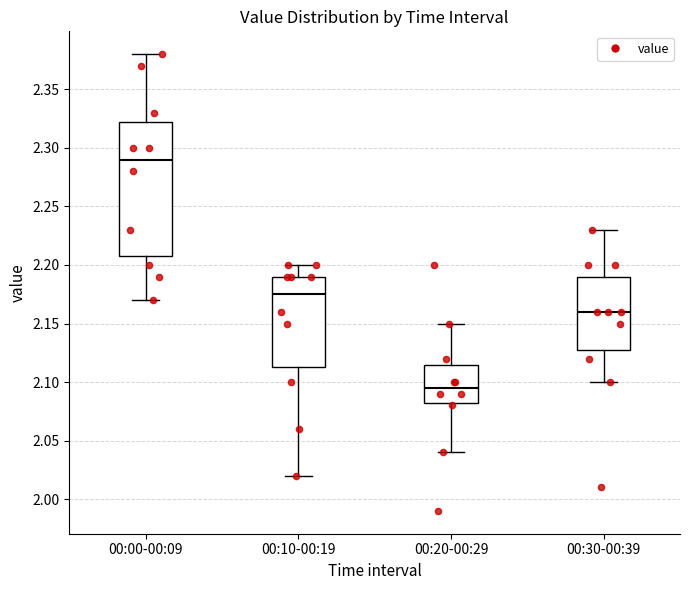

Reading left to right, read every box against the y-axis: the position of its median line, the range the box covers, and the ends of its whiskers. The values are not printed on the chart, so give them approximately, as read against the axis.

00:00-00:09: median 2.290, box 2.210 to 2.325, whiskers 2.170 to 2.380
00:10-00:19: median 2.175, box 2.115 to 2.190, whiskers 2.020 to 2.200
00:20-00:29: median 2.095, box 2.085 to 2.115, whiskers 2.040 to 2.150
00:30-00:39: median 2.160, box 2.130 to 2.190, whiskers 2.100 to 2.230